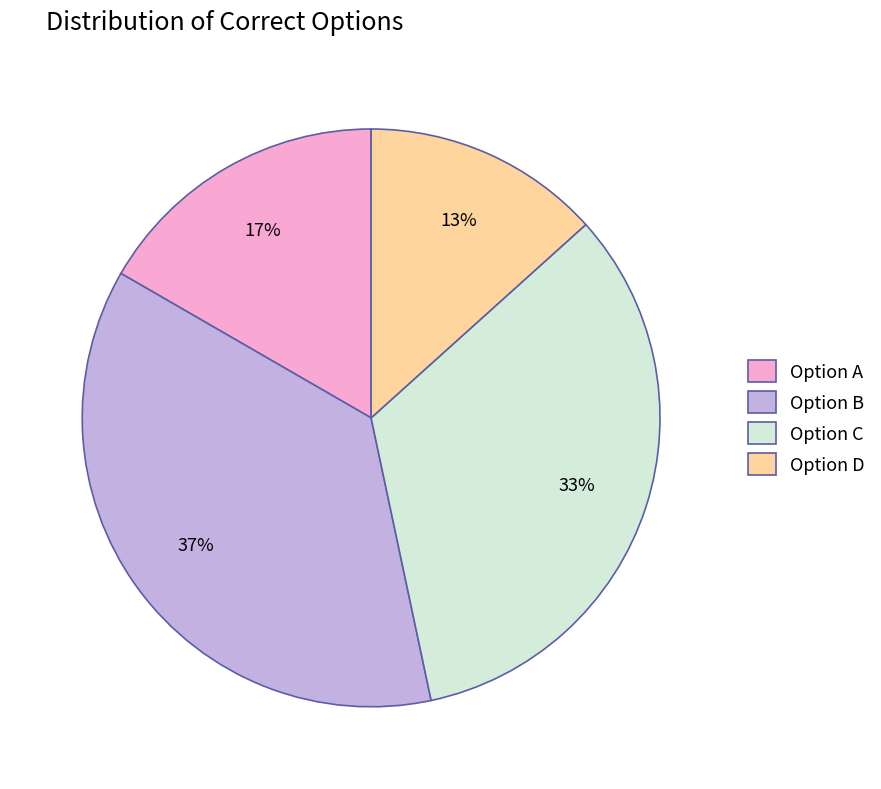

Which slice is the smallest?

Option D